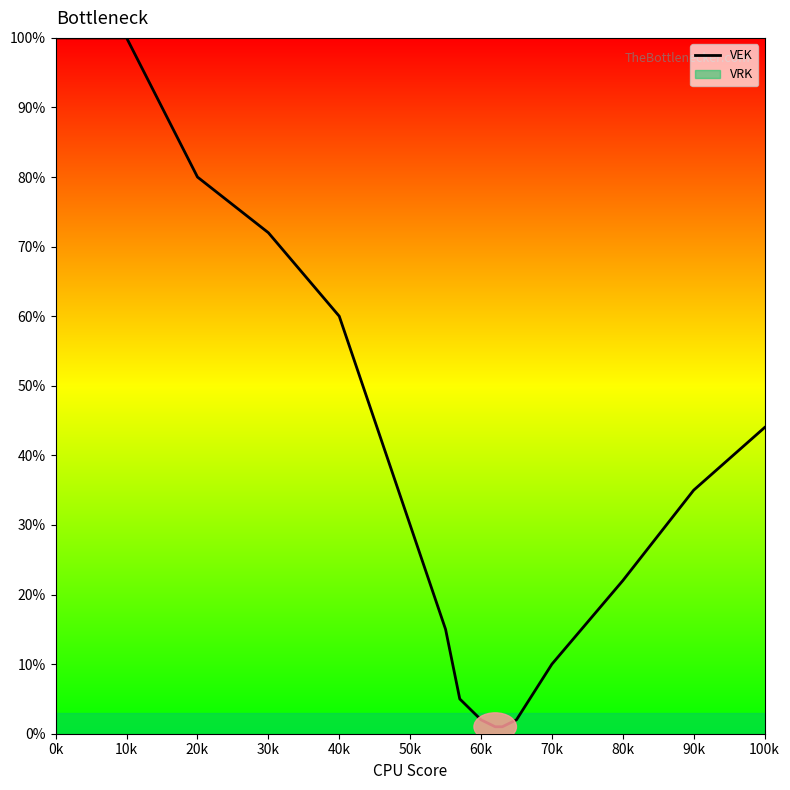

How many series are shown in this chart?

1